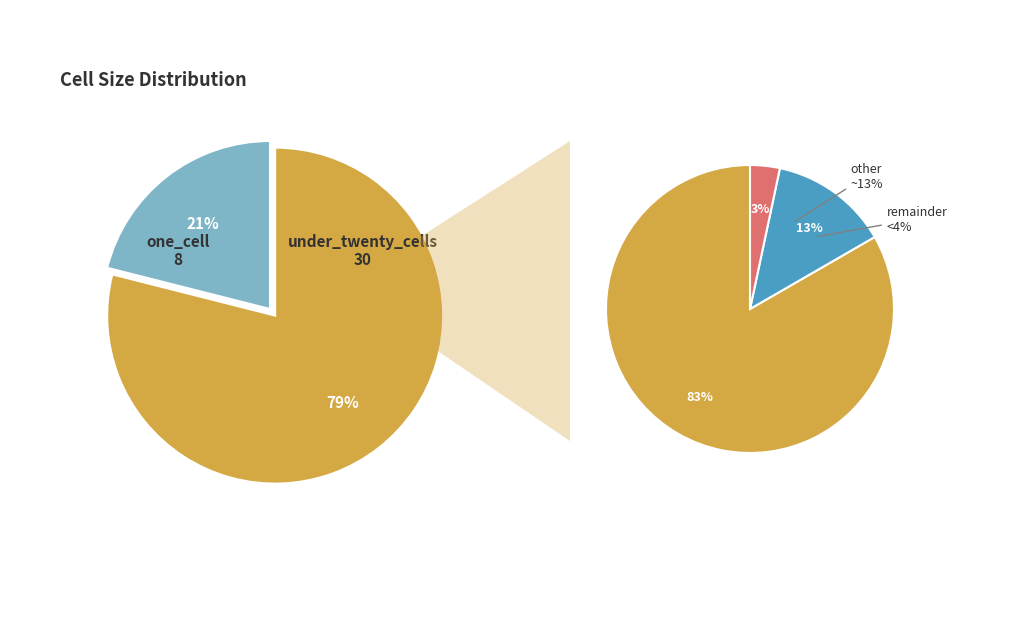

How many slices are in this pie chart?

5